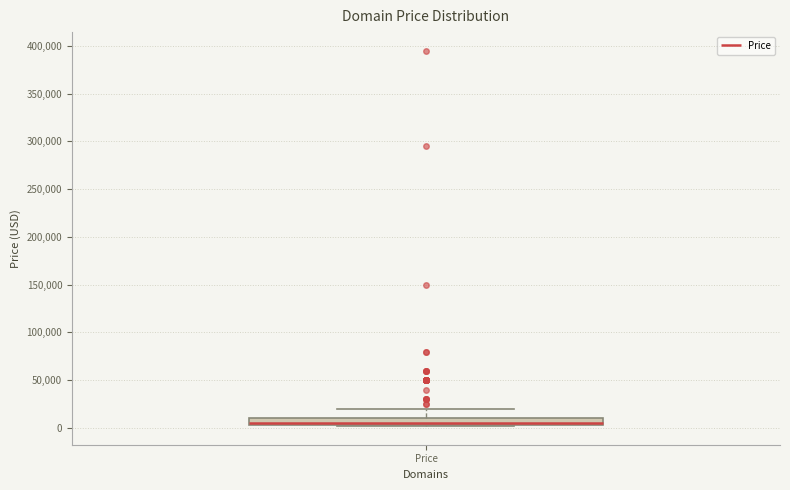

Where is the lower edge of the box for Price on the y-axis? The values are not printed on the chart, so give them approximately, as read against the axis.

5000